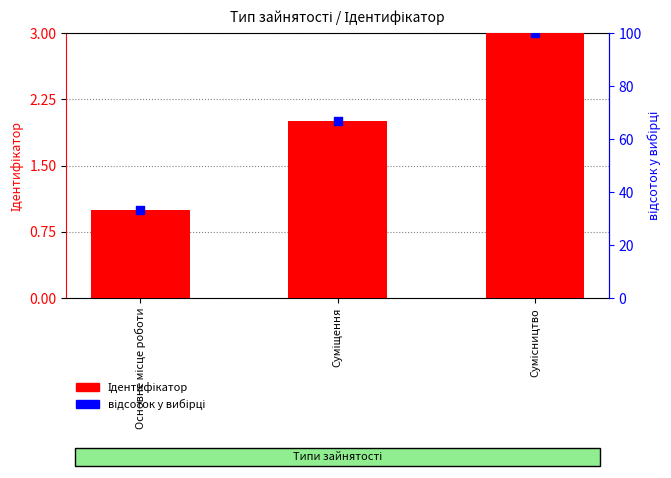

Which series contains the lowest Y value?

Ідентифікатор